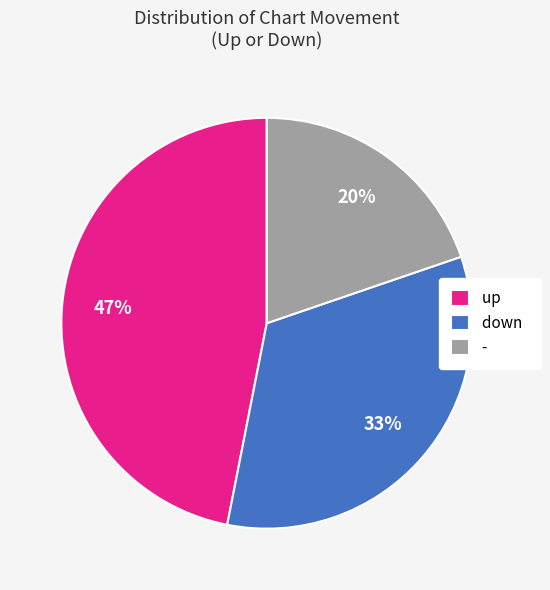

How many slices are in this pie chart?

3